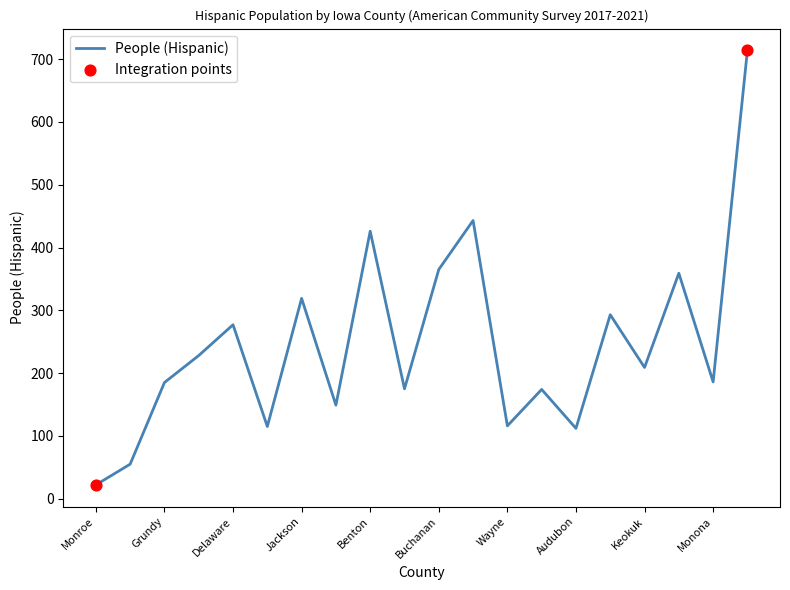

What is the difference between the maximum and minimum values?

692